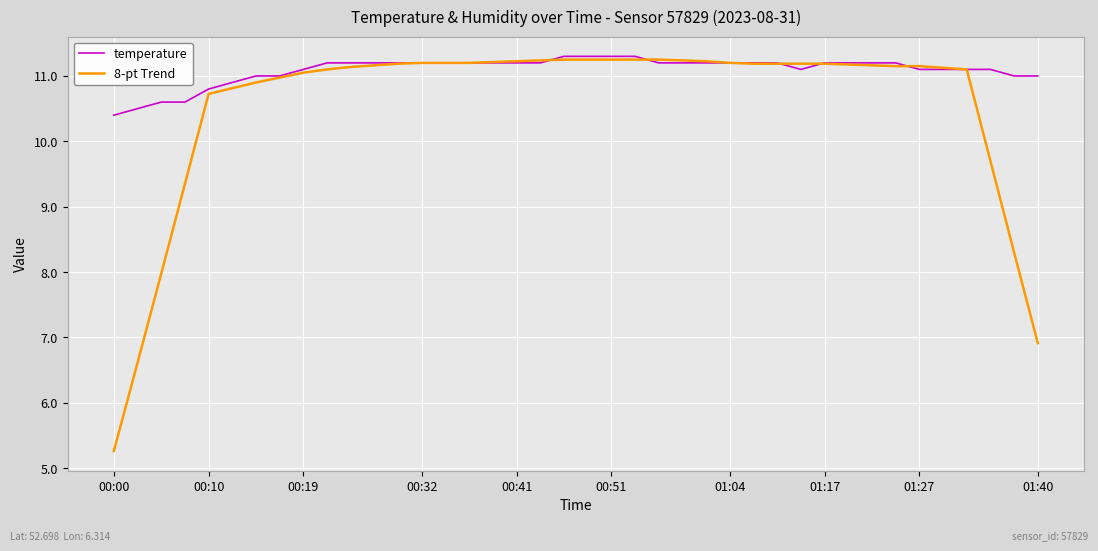

What is the lowest value of the 8-pt Trend series?

5.3